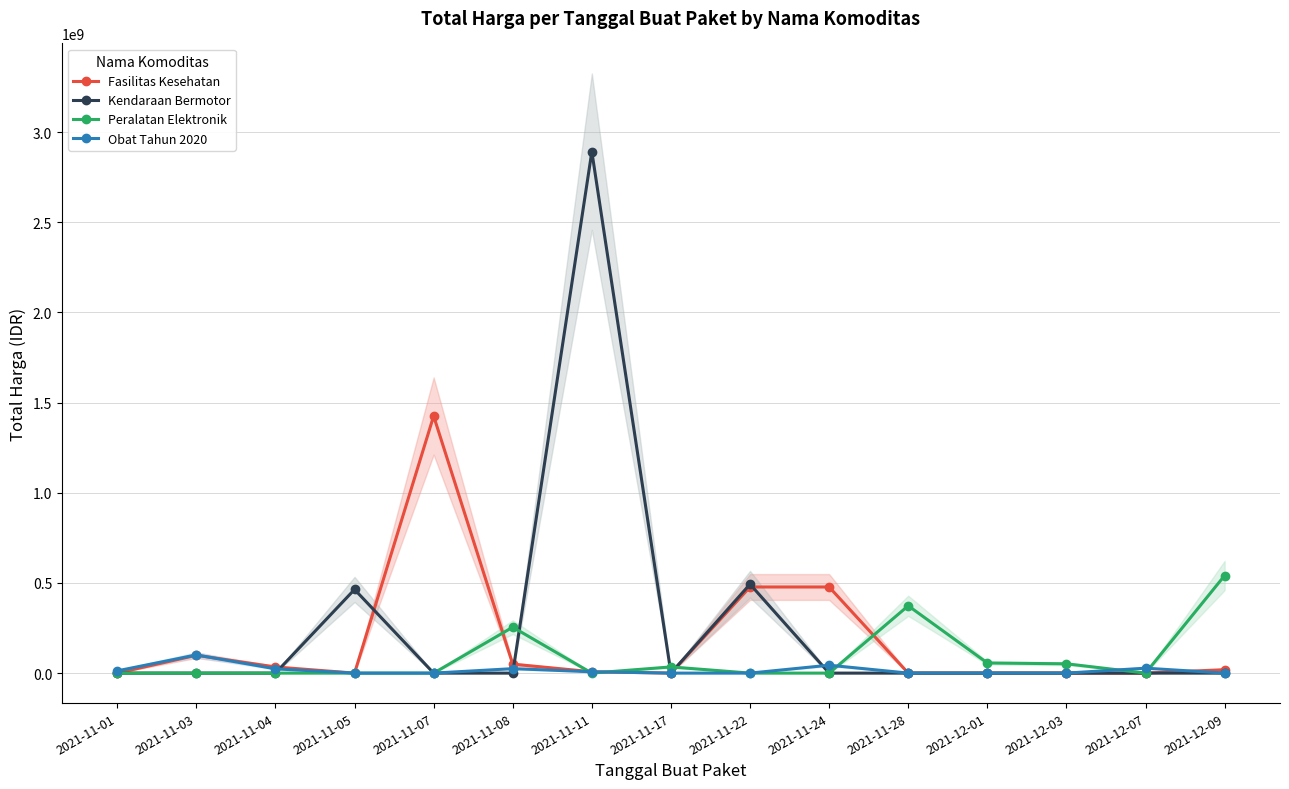

Rank the categories by Obat Tahun 2020 value from lowest to highest.

2021-11-05, 2021-11-07, 2021-11-17, 2021-11-22, 2021-11-28, 2021-12-01, 2021-12-03, 2021-12-09, 2021-11-11, 2021-11-01, 2021-11-04, 2021-11-08, 2021-12-07, 2021-11-24, 2021-11-03